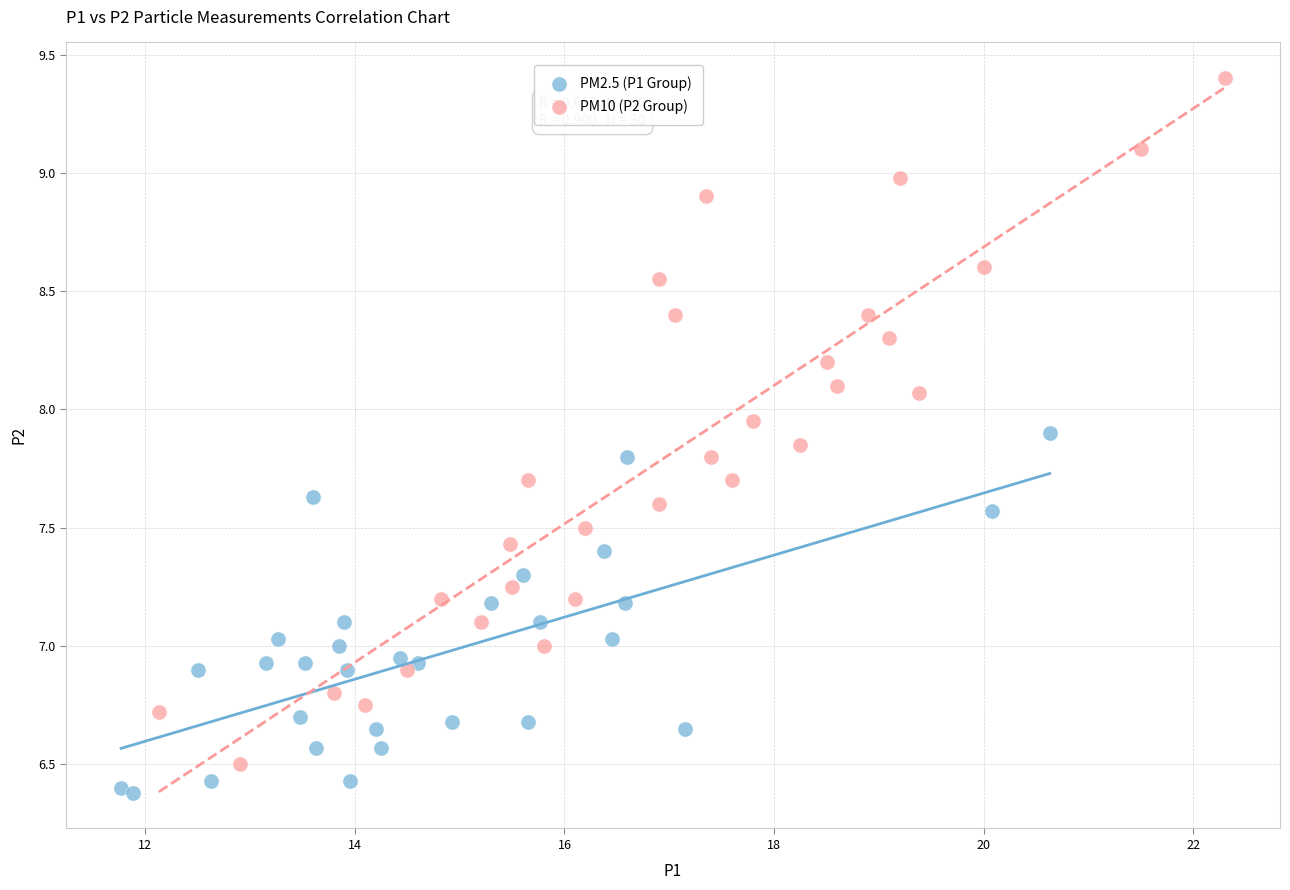

Which series has the largest Y range (max minus min)?

PM10 (P2 Group)